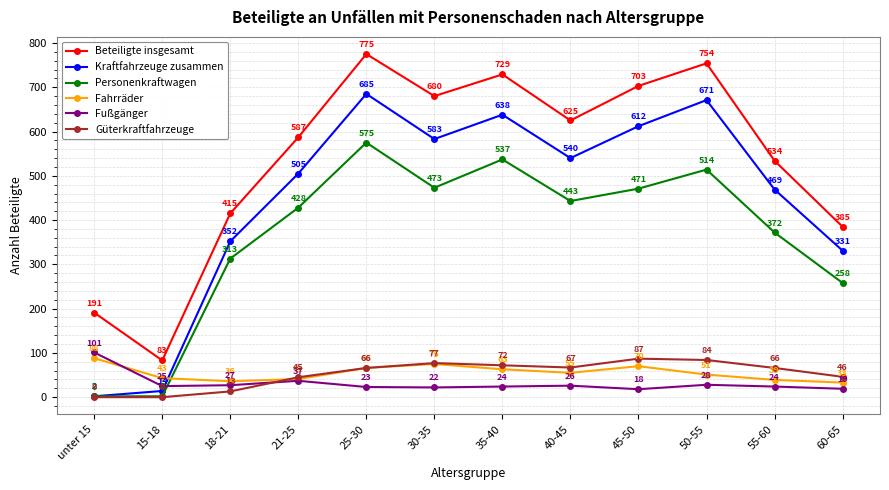

Which series ends up on top after the final intersection of Fahrräder and Kraftfahrzeuge zusammen?

Kraftfahrzeuge zusammen